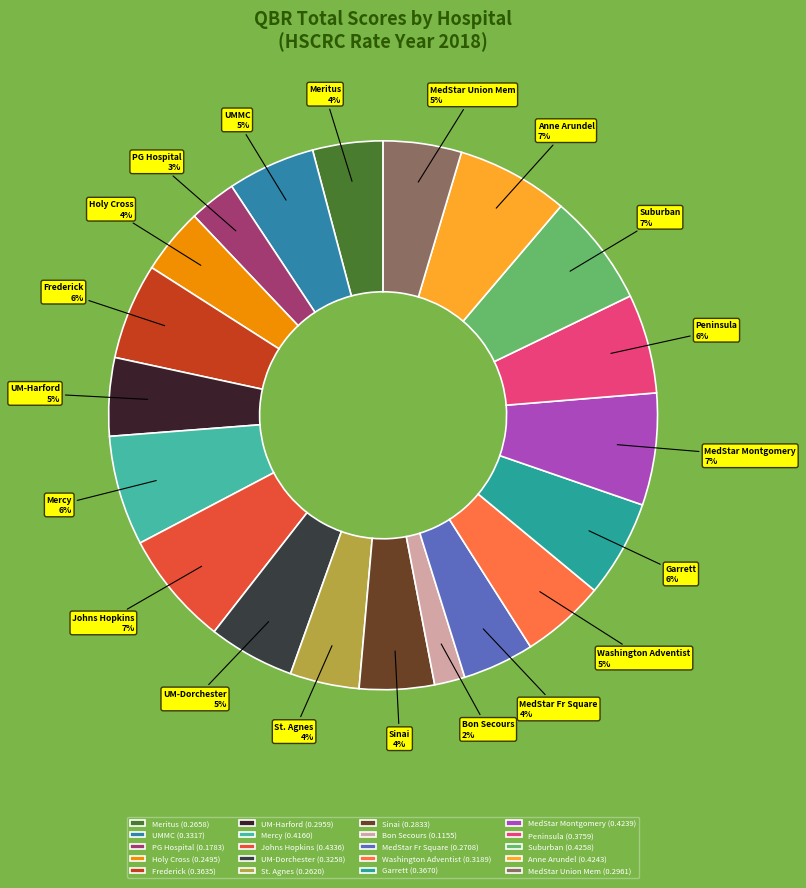

Which category has the smallest portion of the pie?

Bon Secours